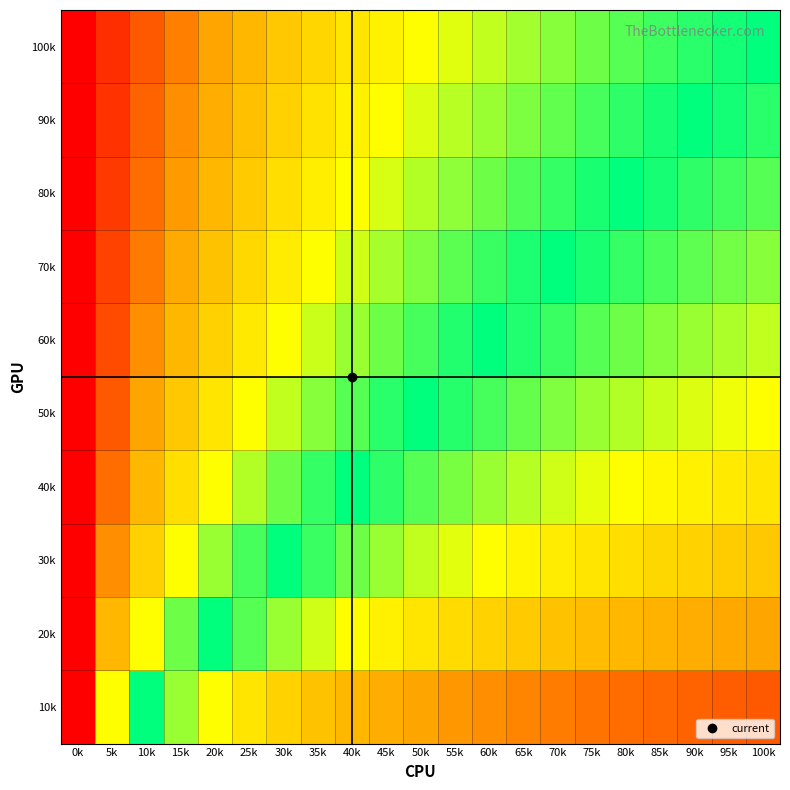

What is the minimum value shown in the chart?

9.1